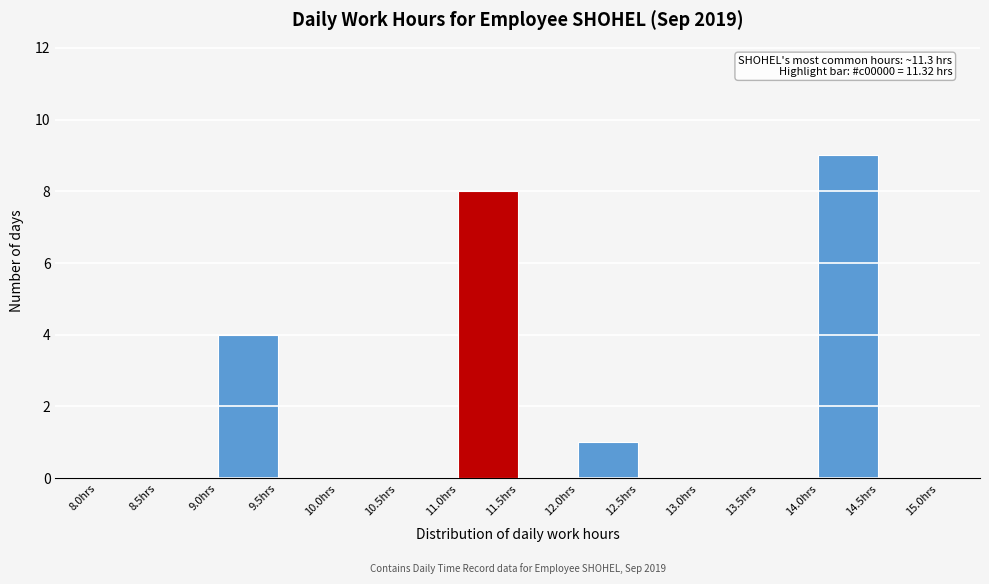

Which range on the x-axis has the tallest bar?

14.0 to 14.5